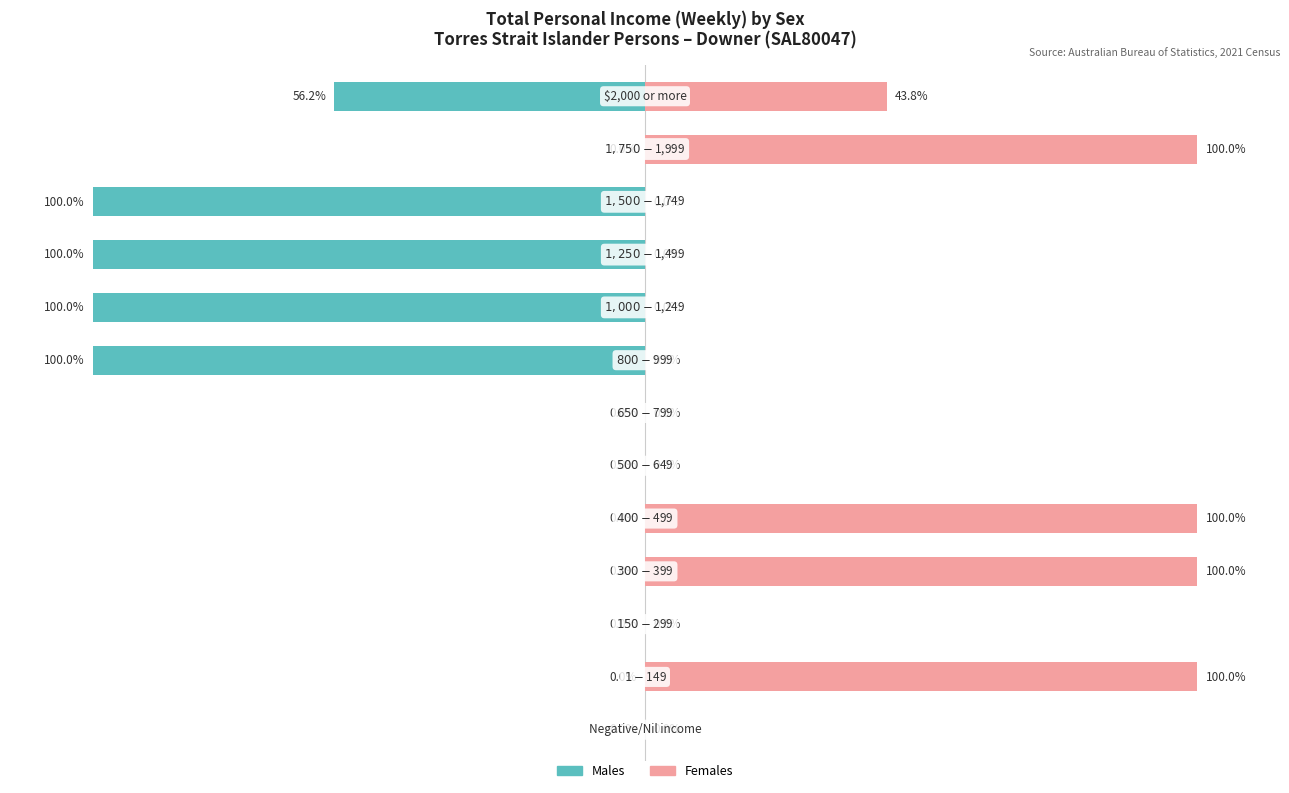

Reading left to right, list all the values displayed in this chart.

Males: 0=0.0	1=0.0	2=0.0	3=0.0	4=0.0	5=0.0	6=0.0	7=-100.0	8=-100.0	9=-100.0	10=-100.0	11=0.0	12=-56.2
Females: 0=0.0	1=100.0	2=0.0	3=100.0	4=100.0	5=0.0	6=0.0	7=0.0	8=0.0	9=0.0	10=0.0	11=100.0	12=43.8